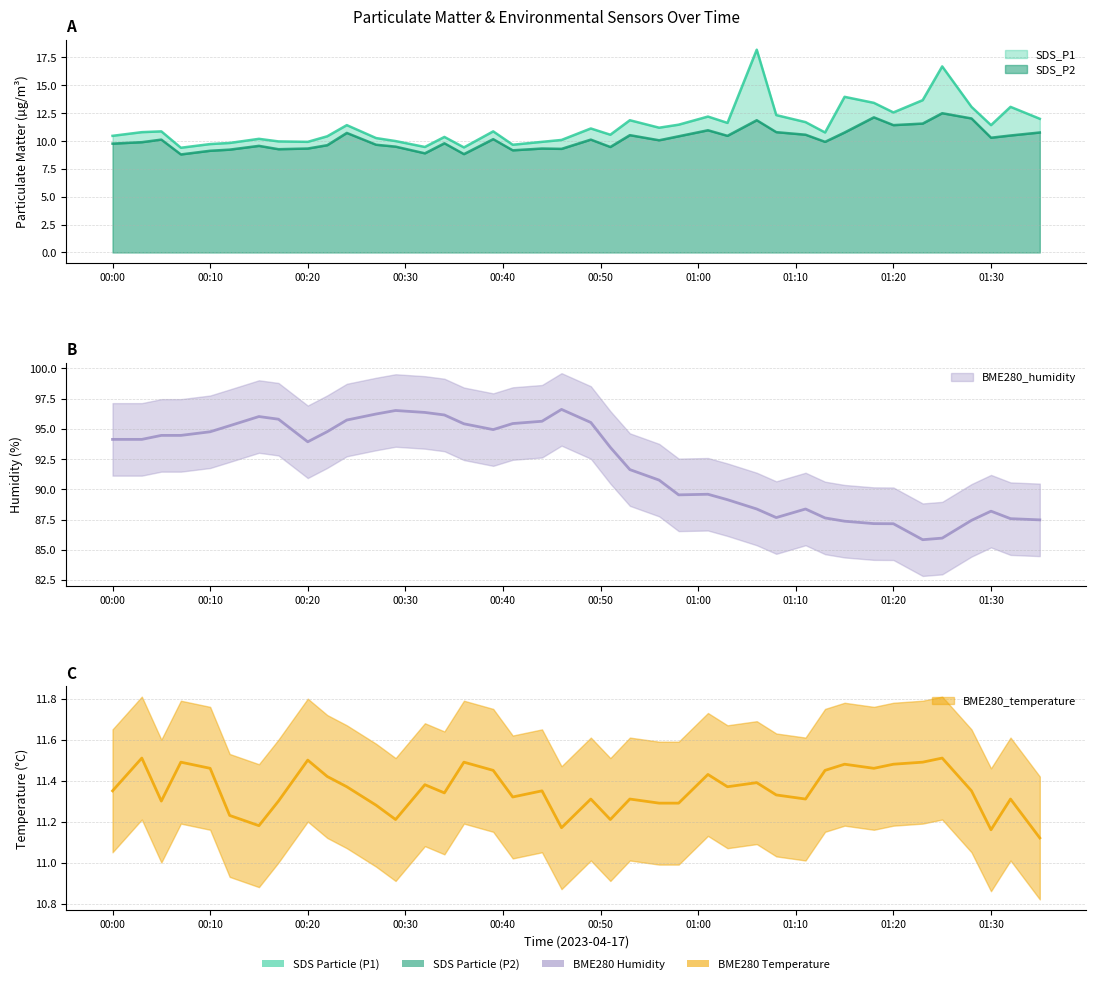

What is the sum of the BME280_humidity values at 2023/04/17 00:03 and 2023/04/17 01:35?

181.6